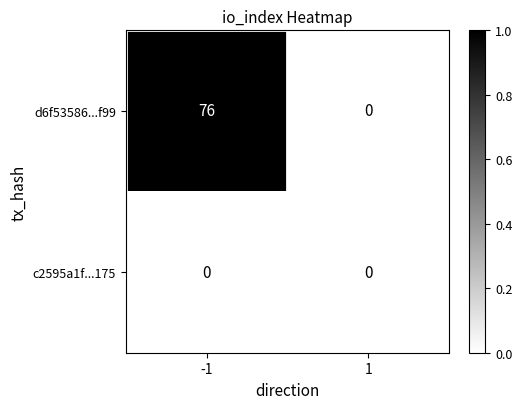

Which series has the widest spread of values?

d6f53586...f99